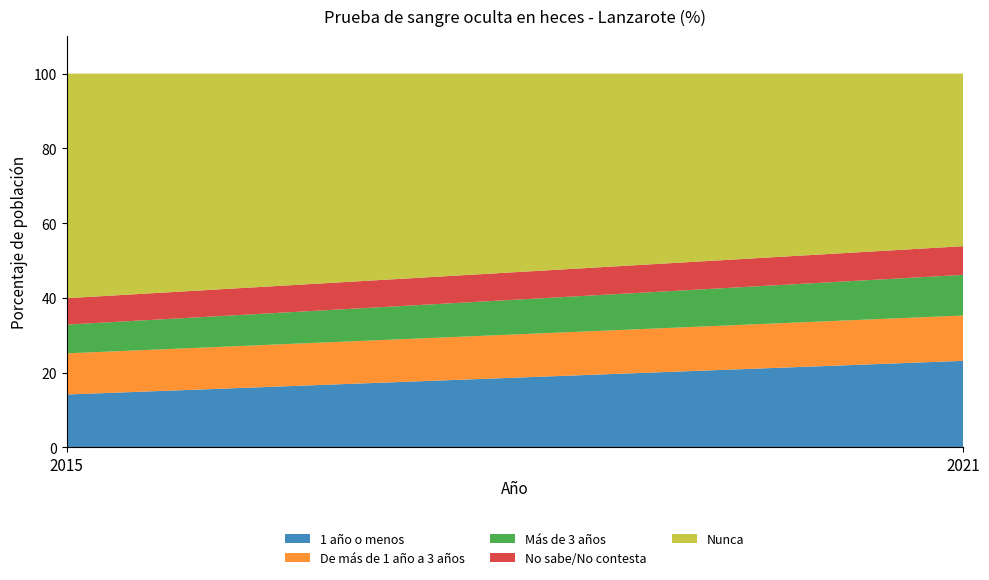

Reading right to left, extract all data points from this chart.

1 año o menos: 2021=23.2	2015=14.2
De más de 1 año a 3 años: 2021=12.1	2015=11.0
Más de 3 años: 2021=10.9	2015=7.7
No sabe/No contesta: 2021=7.7	2015=7.1
Nunca: 2021=46.2	2015=60.1